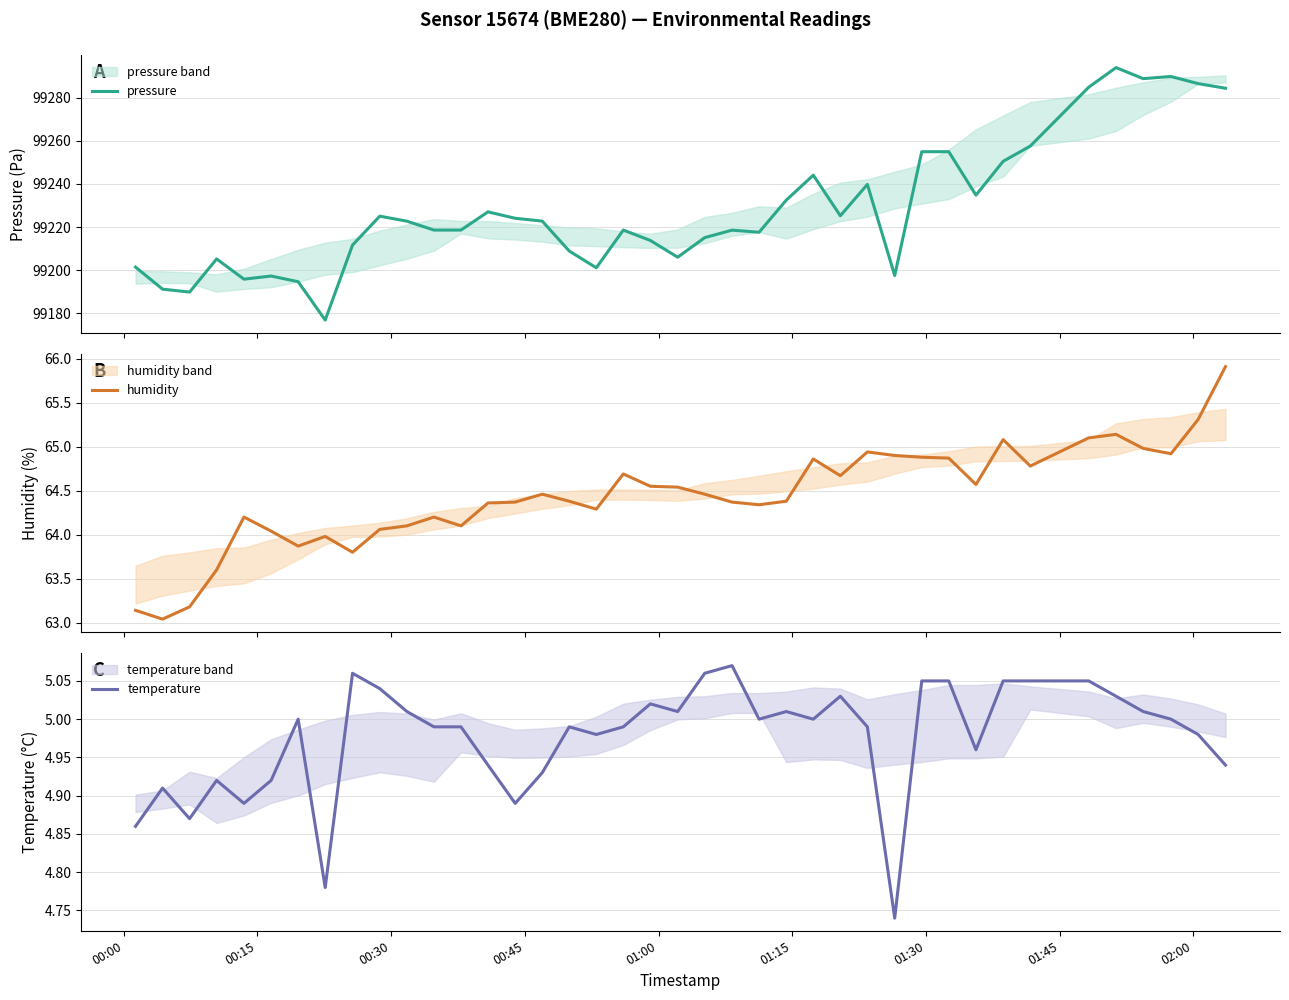

In humidity, how many points are lower than both neighbors (excluding endpoints)?

10